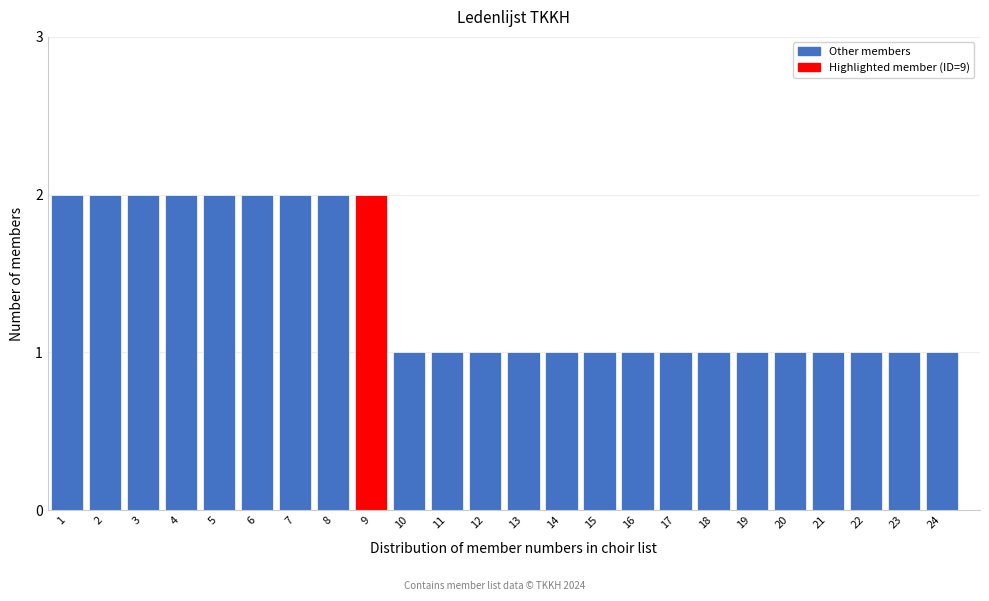

Reading right to left, transcribe all the data shown in this chart.

1	1	1	1	1	1	1	1	1	1	1	1	1	1	1	2	2	2	2	2	2	2	2	2